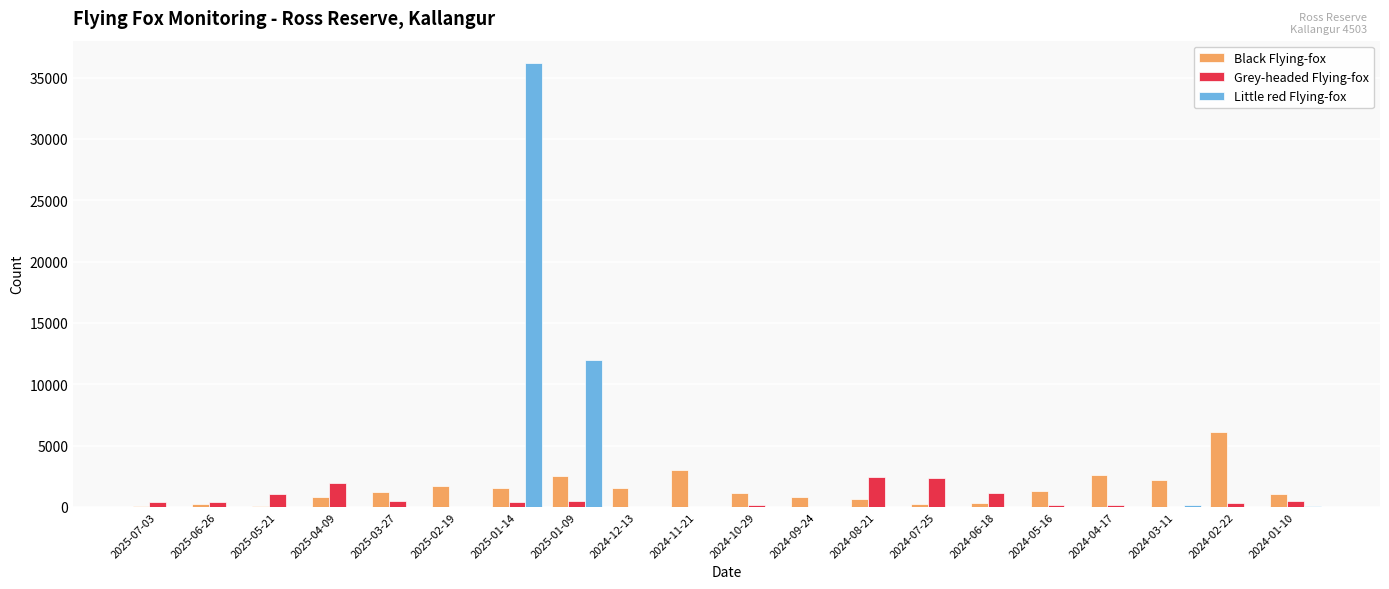

How many distinct data groups are displayed?

3